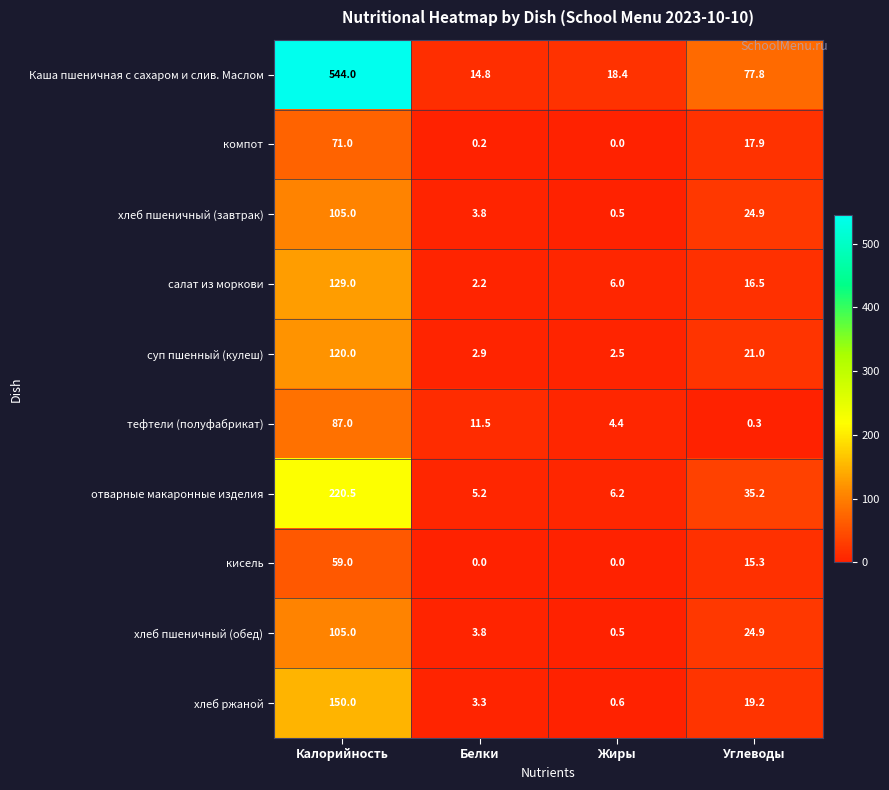

Which series has the largest range (max minus min)?

Каша пшеничная с сахаром и слив. Маслом